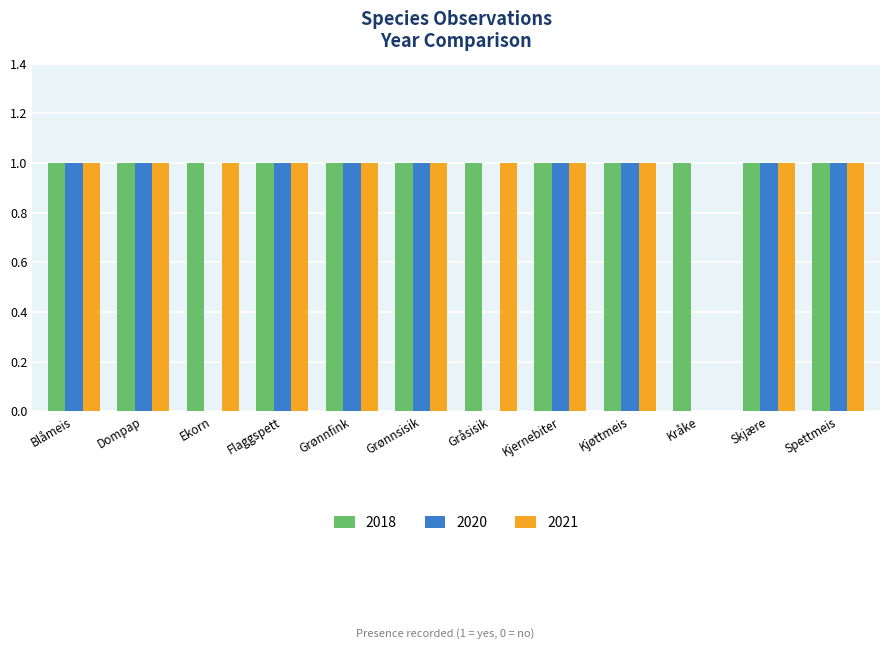

Is it true that 2021 equals 1 at Skjære?

True